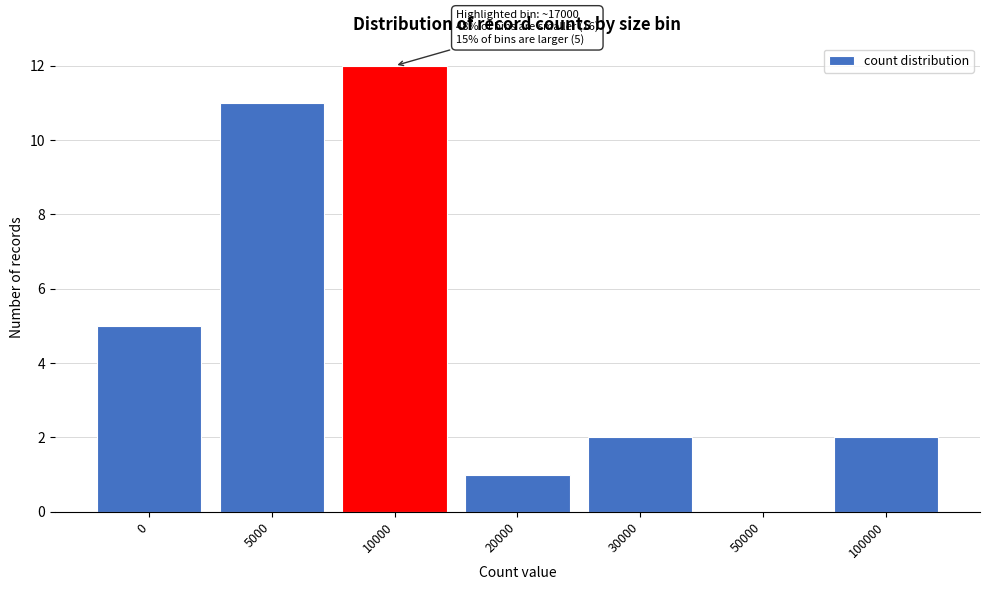

Reading left to right, list all the values displayed in this chart.

0=5	5000=11	10000=12	20000=1	30000=2	50000=0	100000=2